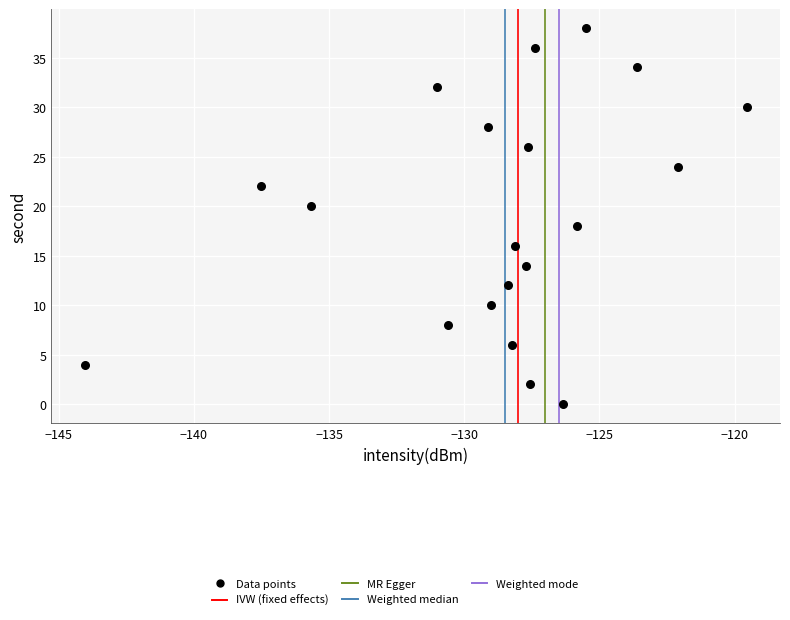

What is the range of Y values (max minus min)?

38